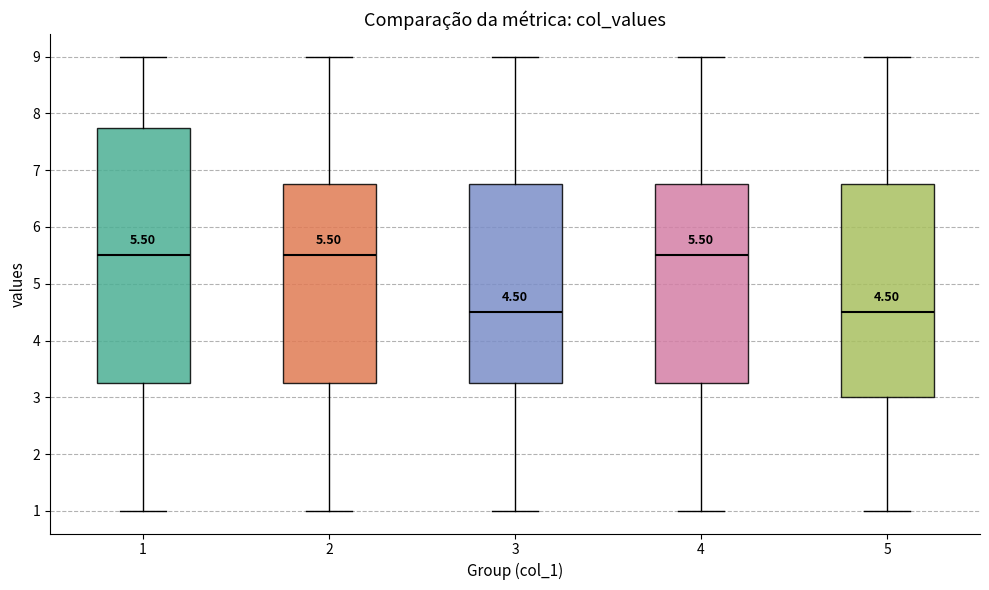

Which box is the tallest, from its lower edge to its upper edge?

1